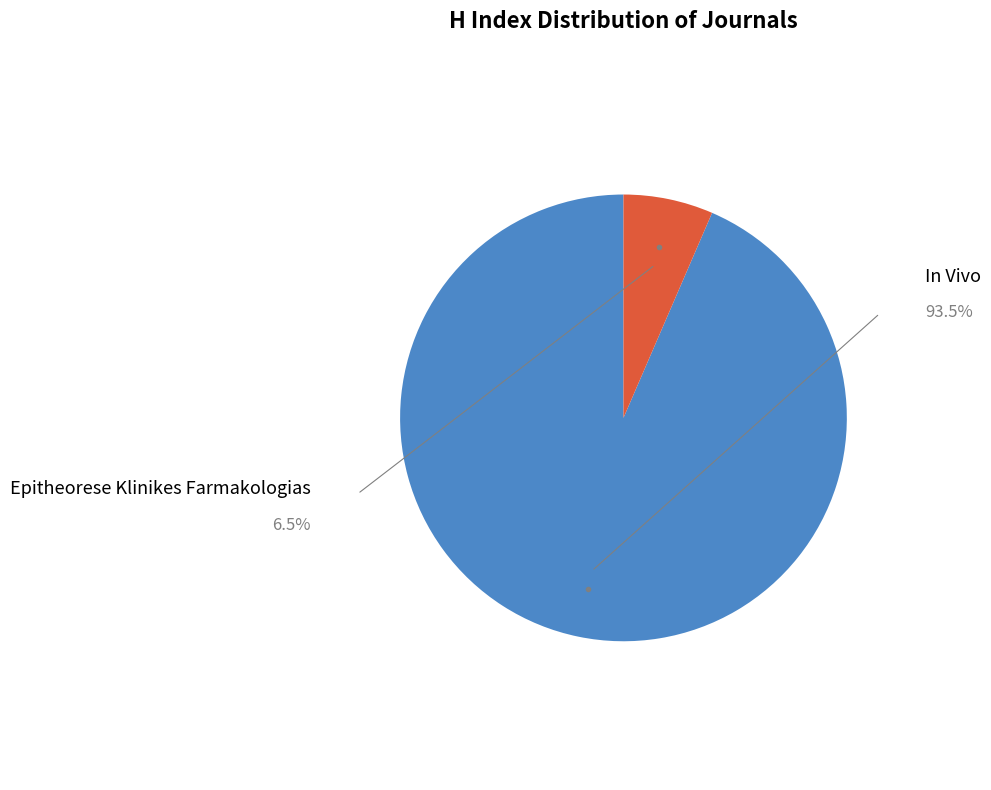

What is the change in value from In Vivo to Epitheorese Klinikes Farmakologias?

-67